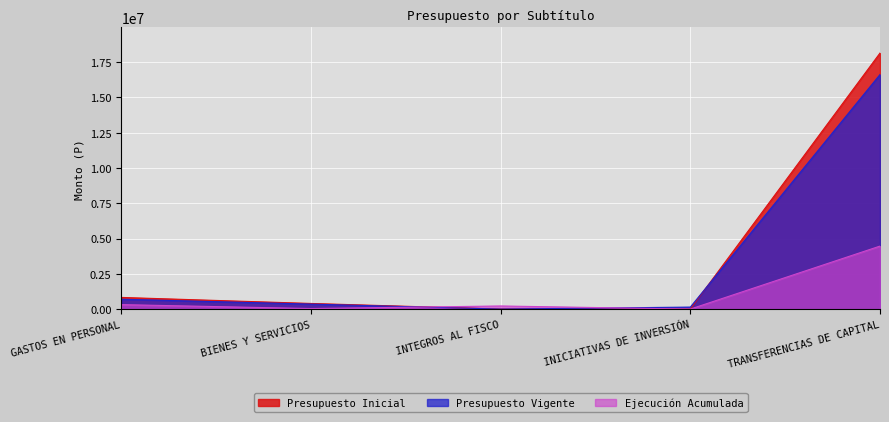

True or false: Presupuesto Vigente has a value of 16614272 at TRANSFERENCIAS DE CAPITAL.

True